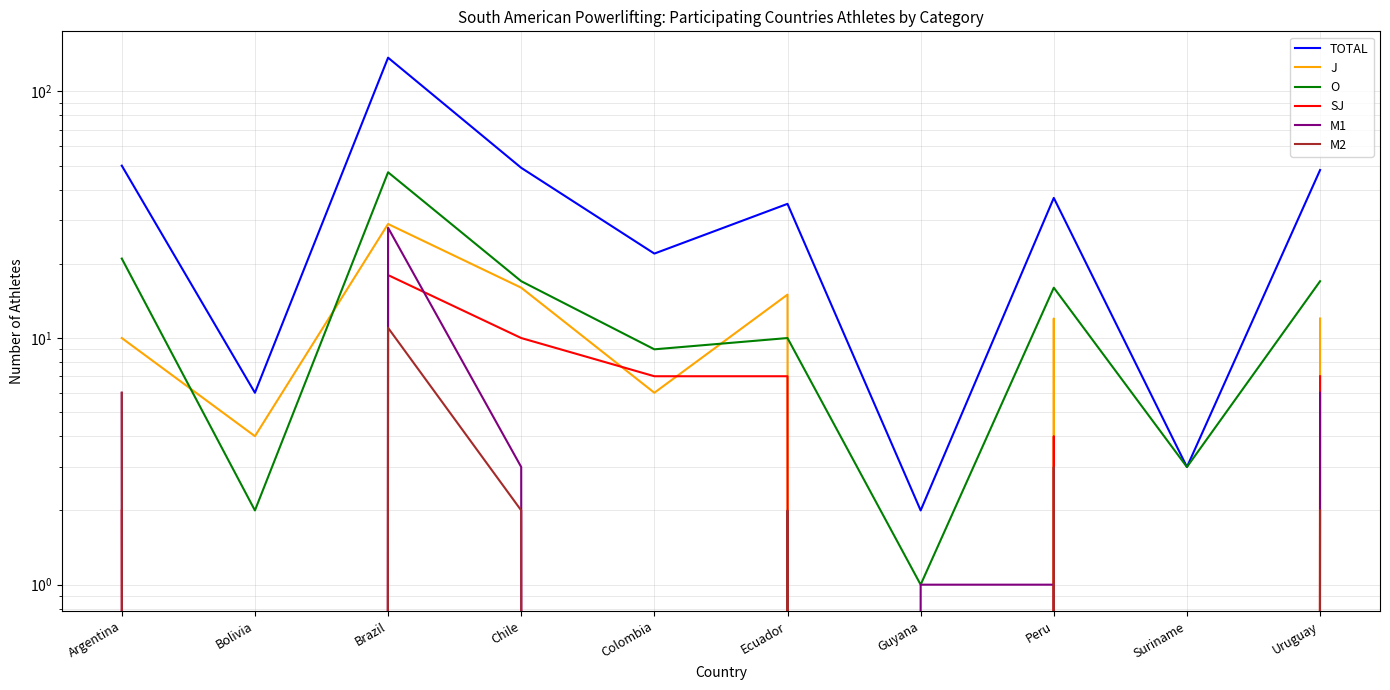

What is the sum of the O values at Suriname and Guyana?

4